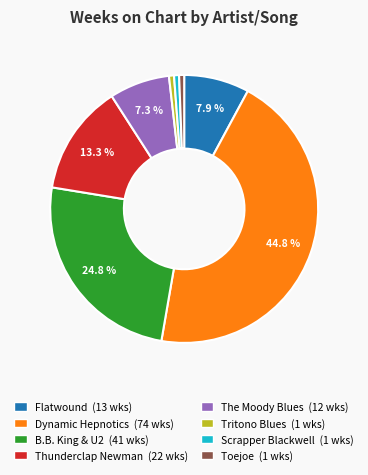

Does any single category account for the majority?

No